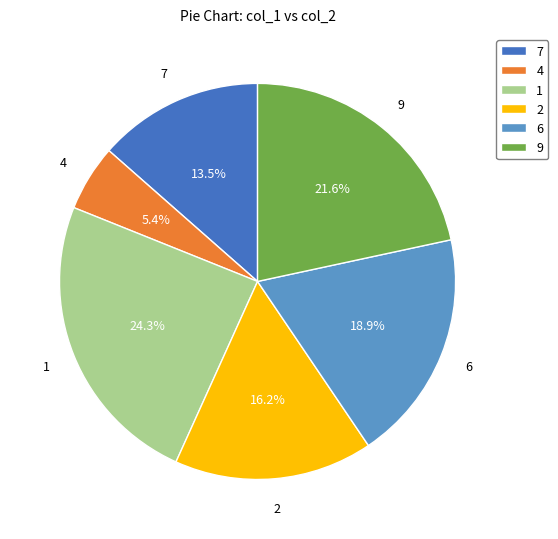

What is the largest slice in the pie chart?

1